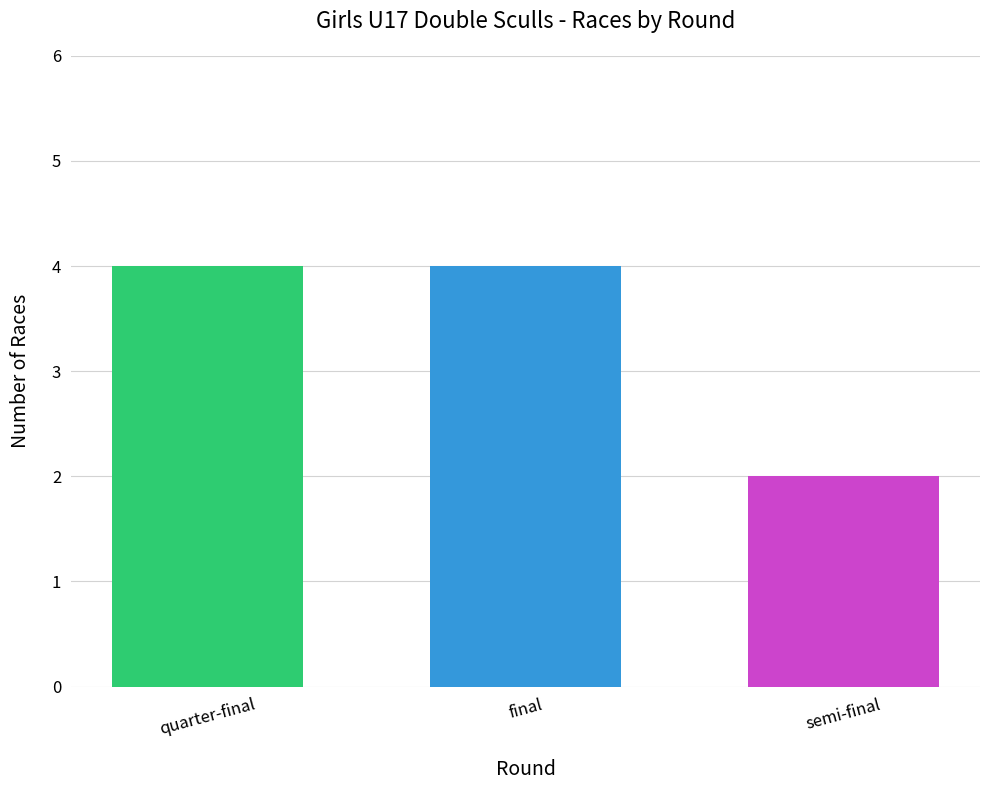

What is the greatest value displayed?

4